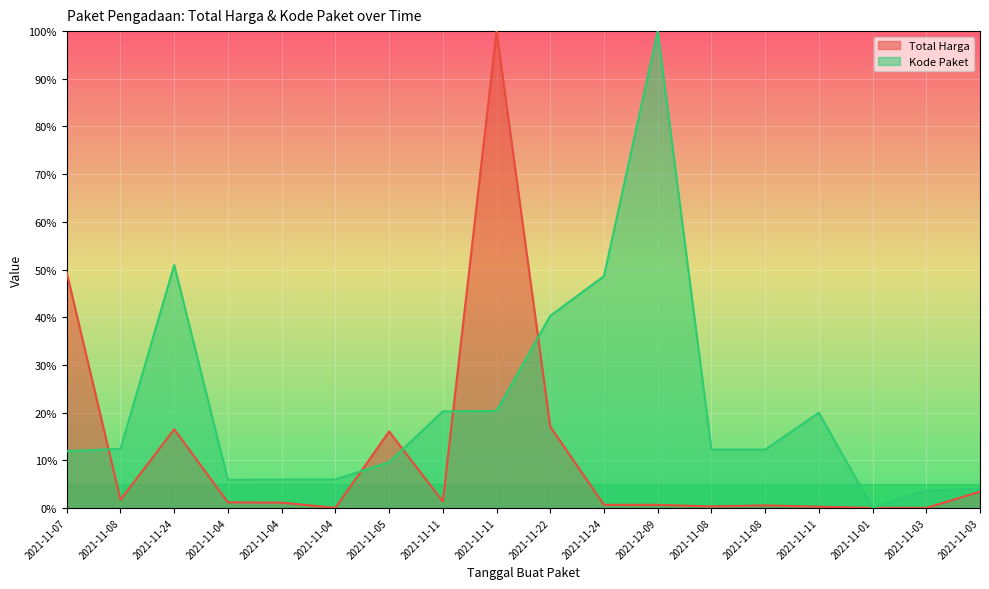

What is the sum of all Total Harga values?

210.1